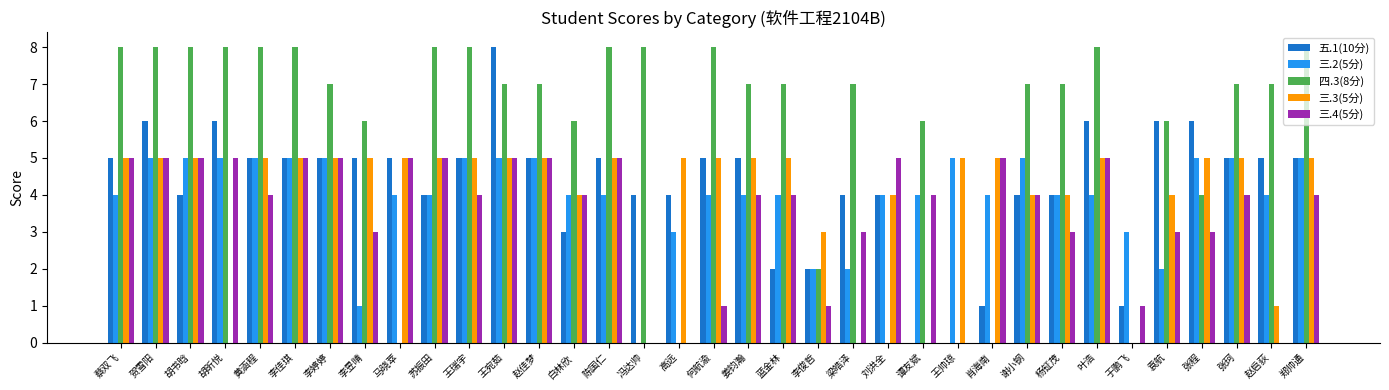

The value of 三.2(5分) at 贺雪阳 is 5. True or false?

True